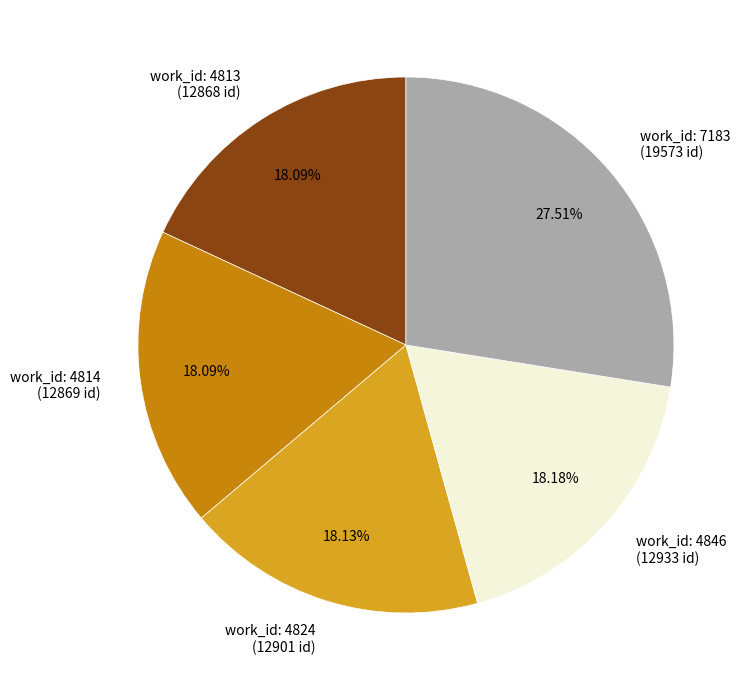

Is there a majority slice in this chart?

No